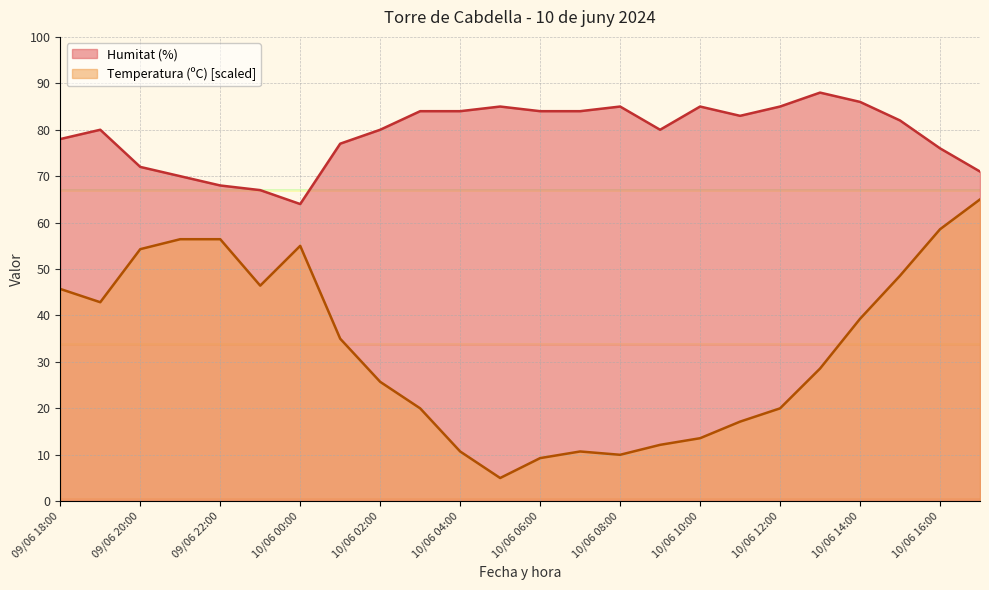

Reading left to right, transcribe all the data shown in this chart.

Temperatura (ºC): 45.7	42.9	54.3	56.4	56.4	46.4	55.0	35.0	25.7	20.0	10.7	5.0	9.3	10.7	10.0	12.1	13.6	17.1	20.0	28.6	39.3	48.6	58.6	65.0
Humitat (%): 78.0	80.0	72.0	70.0	68.0	67.0	64.0	77.0	80.0	84.0	84.0	85.0	84.0	84.0	85.0	80.0	85.0	83.0	85.0	88.0	86.0	82.0	76.0	71.0